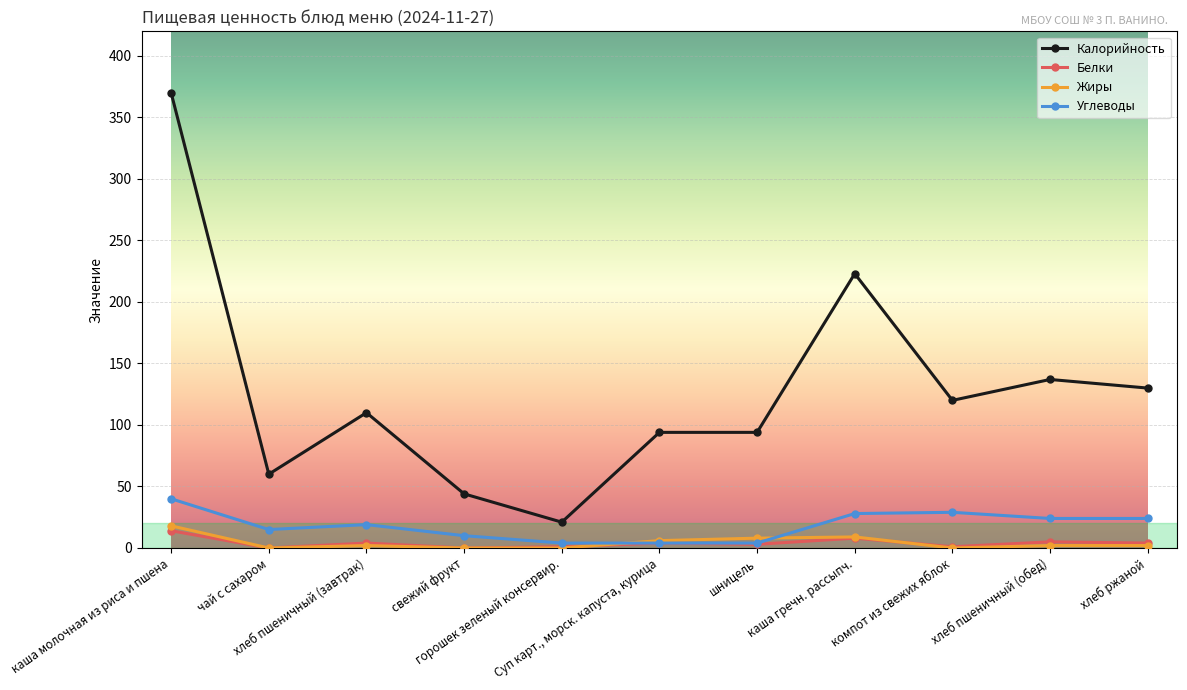

What is the label of the 7th point from the right?

горошек зеленый консервир.